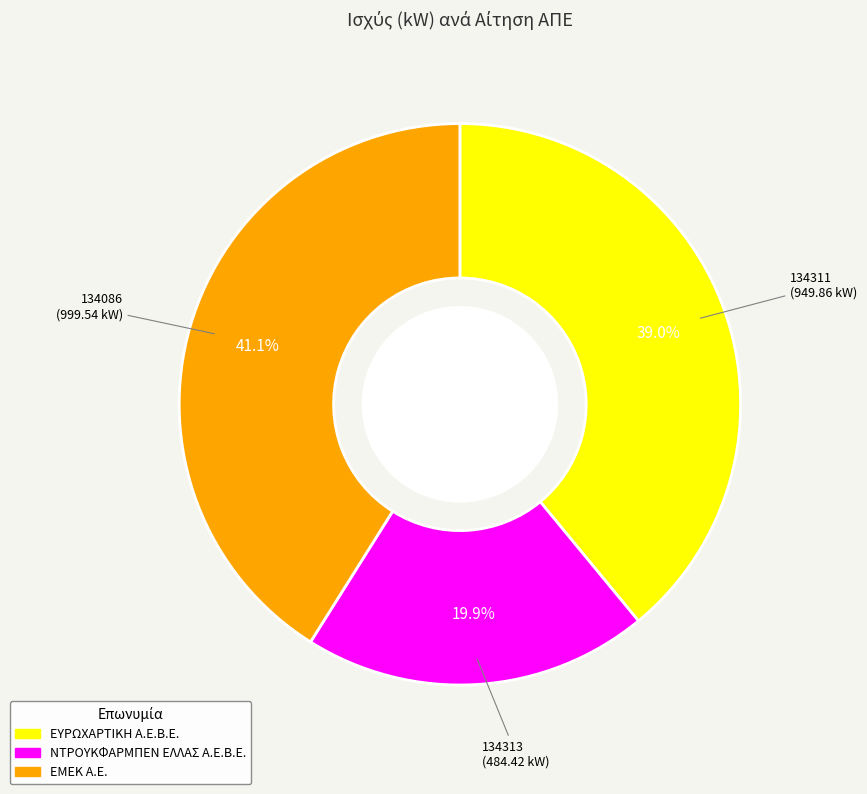

To the nearest percent, what is the combined percentage of 134311 and 134086?

80%